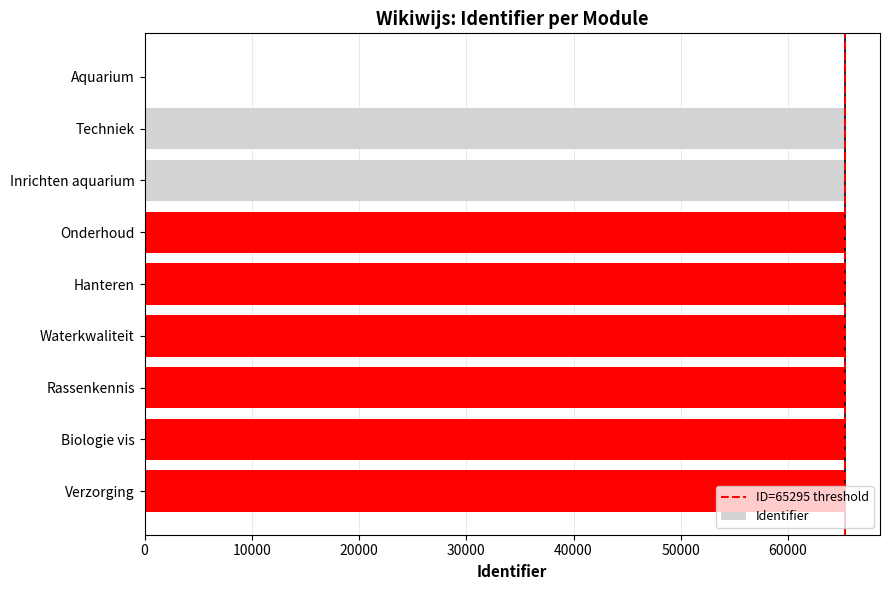

What is the sum of the values at Biologie vis and Onderhoud?

130598